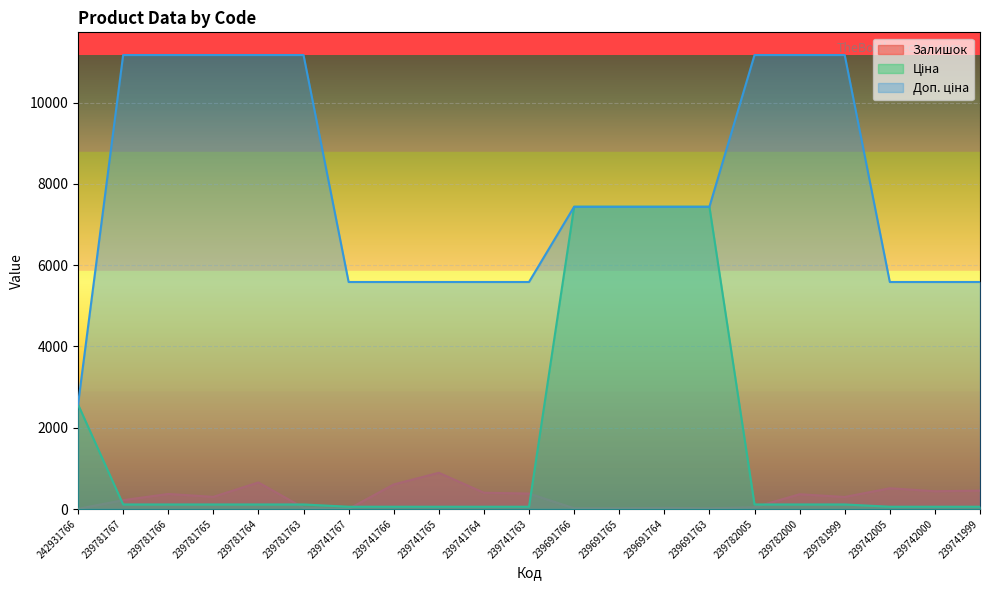

Count the Доп. ціна values in the range 5585 to 11169.

20